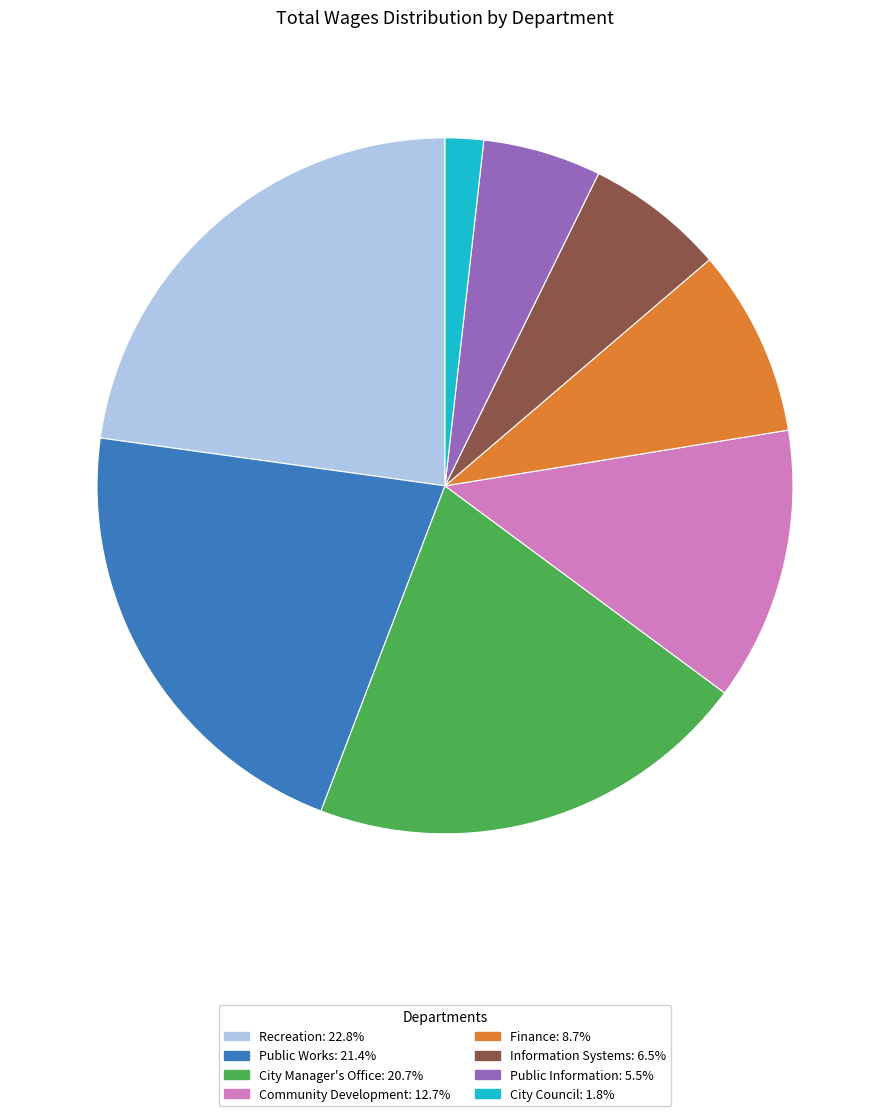

True or false: Recreation accounts for 10% of the total.

False